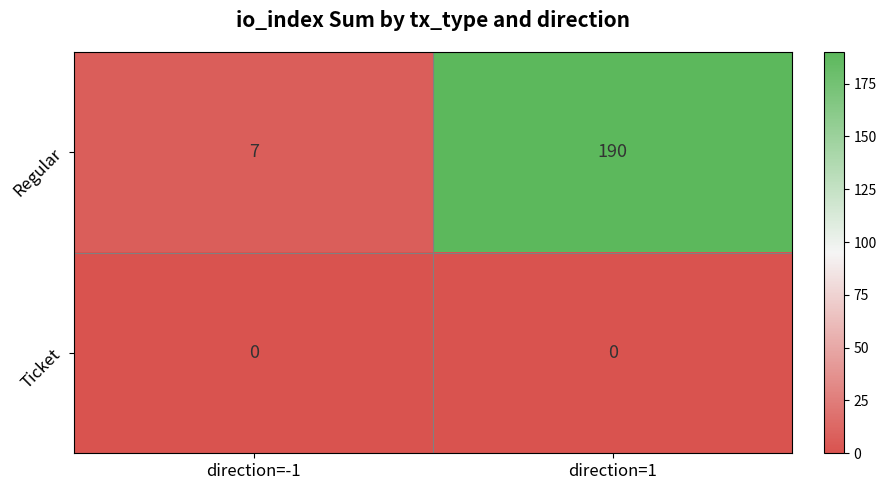

The value of Regular at direction=-1 is 7. True or false?

True